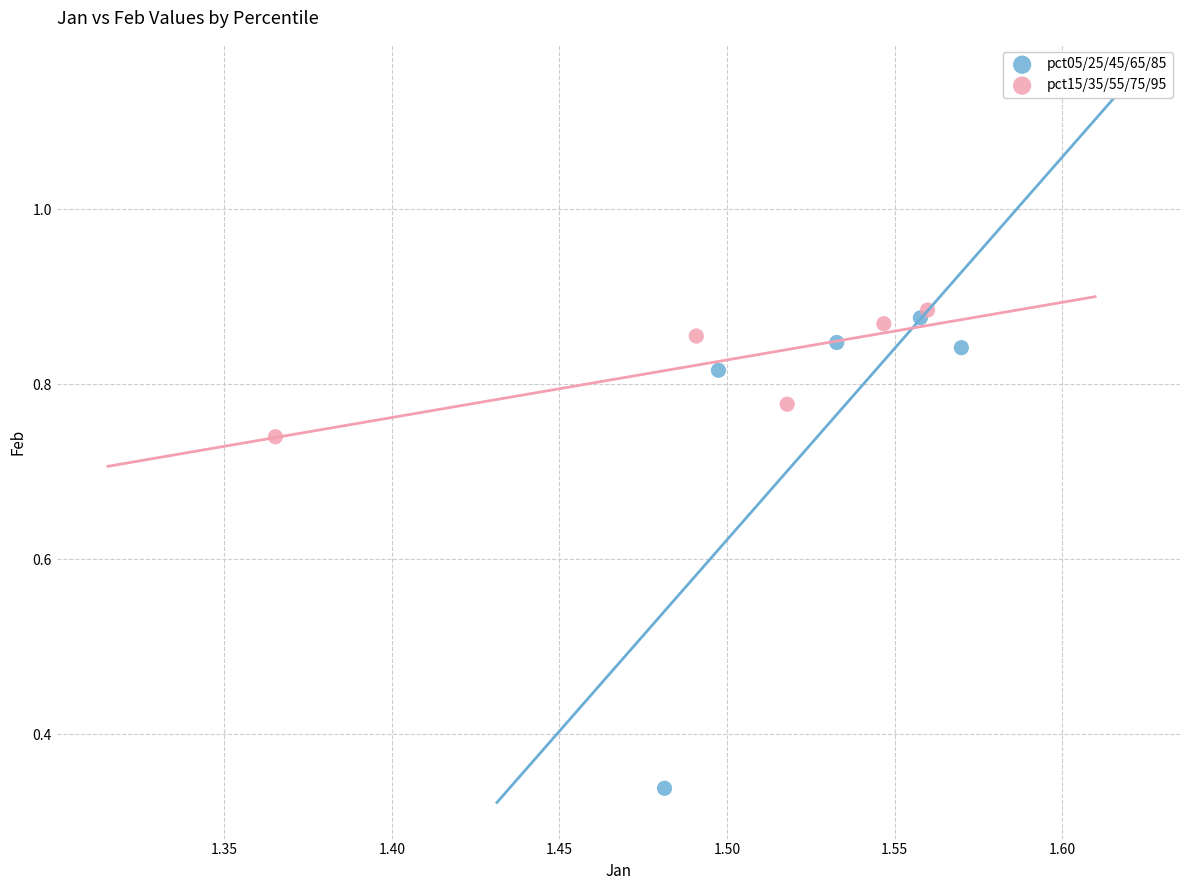

Which series reaches the minimum Y coordinate?

pct05/25/45/65/85